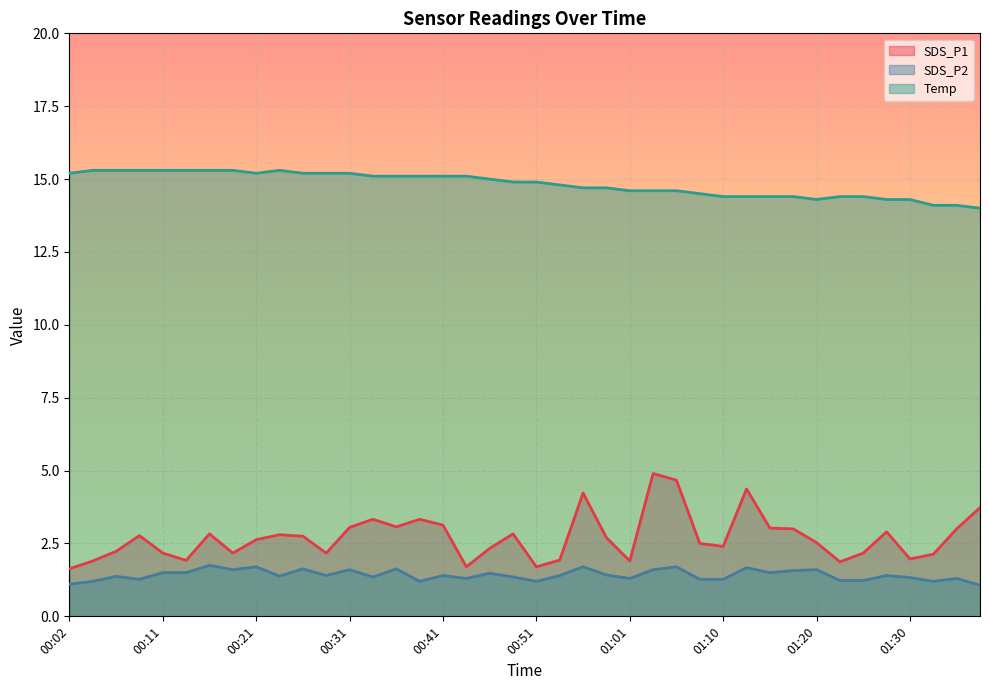

True or false: Temp and SDS_P2 cross at least once.

False